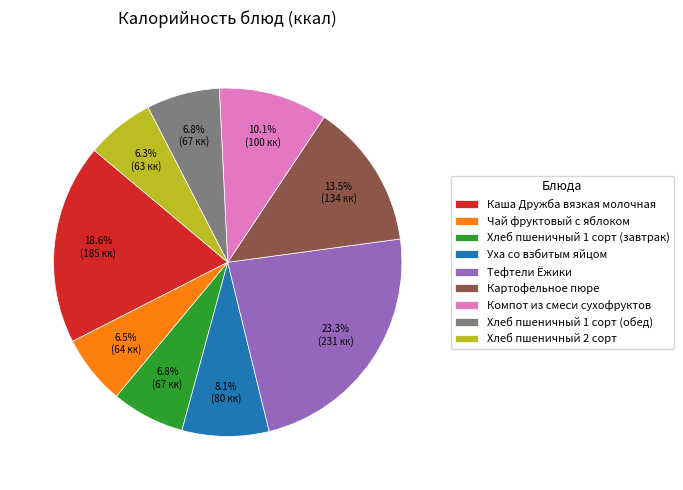

Is there a majority slice in this chart?

No